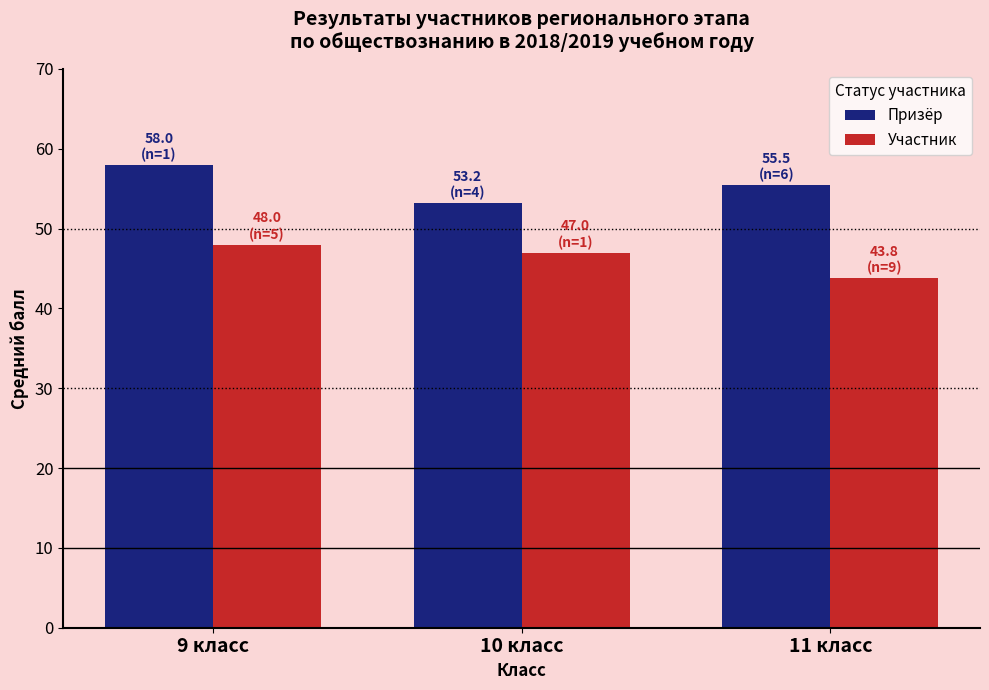

How many groups of bars are there?

3